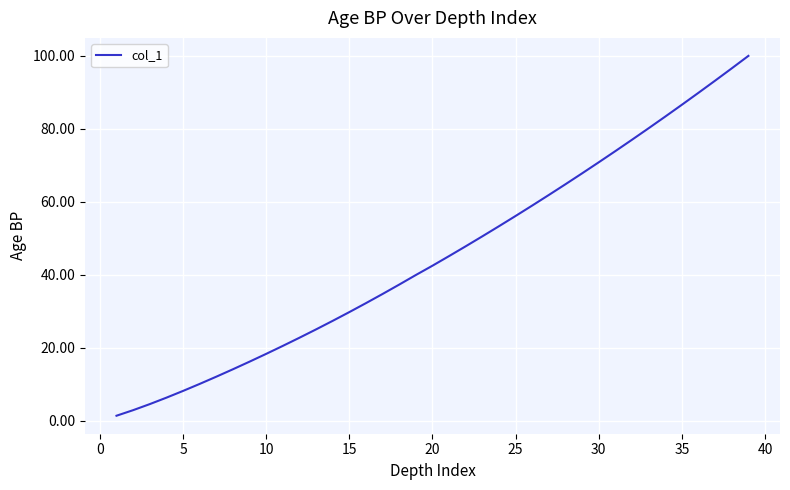

What is the sum of all values?

1763.2